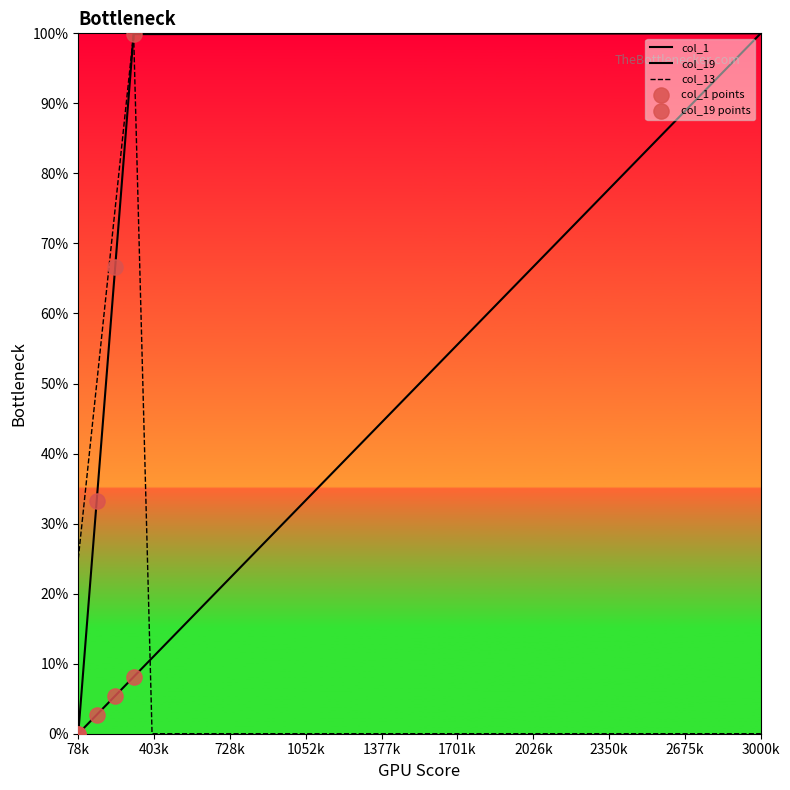

Which series reaches the minimum Y coordinate?

col_1